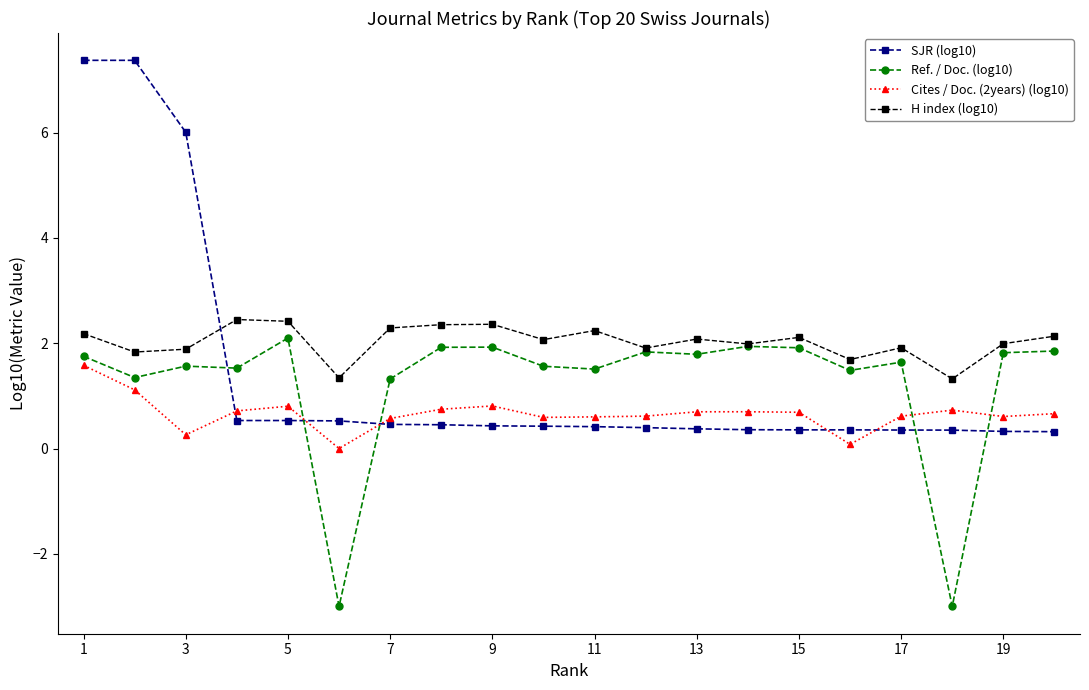

True or false: Cites / Doc. (2years) (log10) and H index (log10) cross at least once.

False